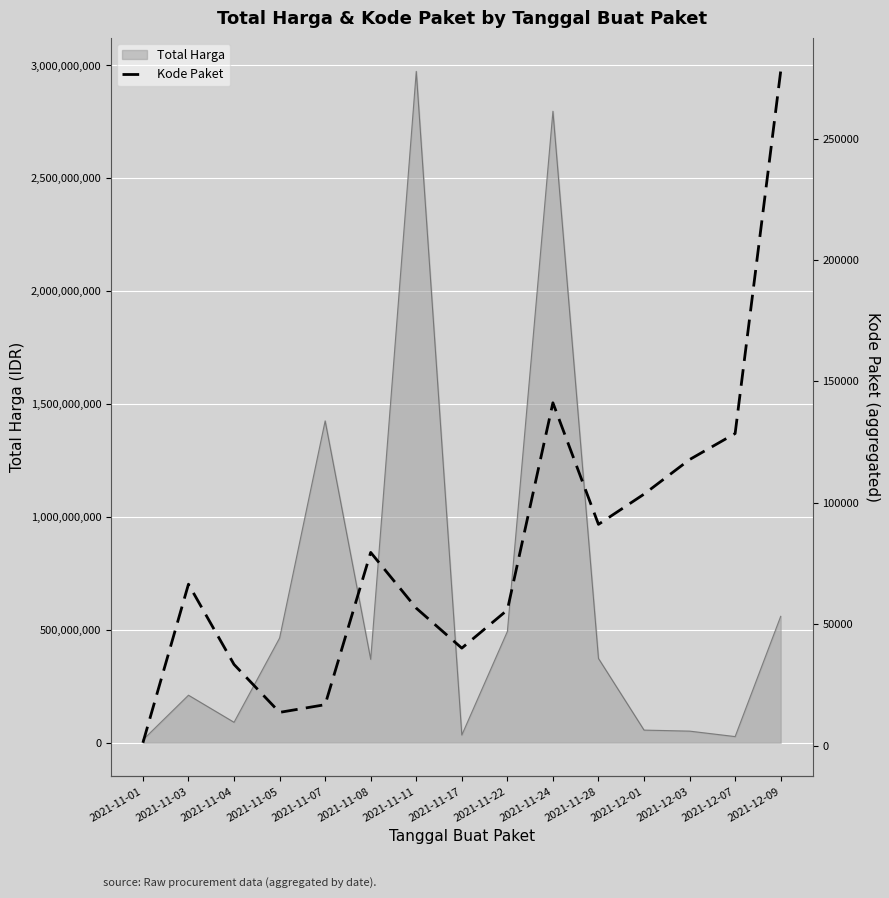

At which label is Total Harga closest to 1493369800?

2021-11-07